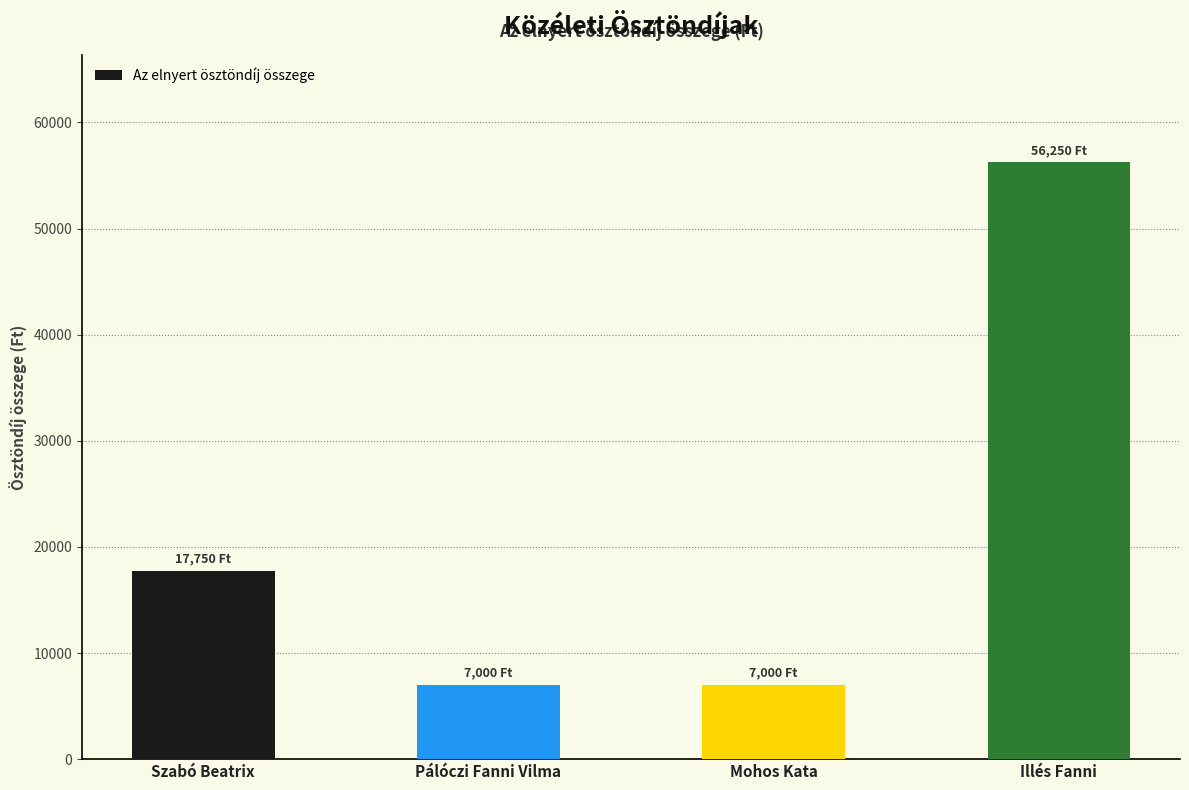

The chart shows a value of 56250 at Illés Fanni. True or false?

True